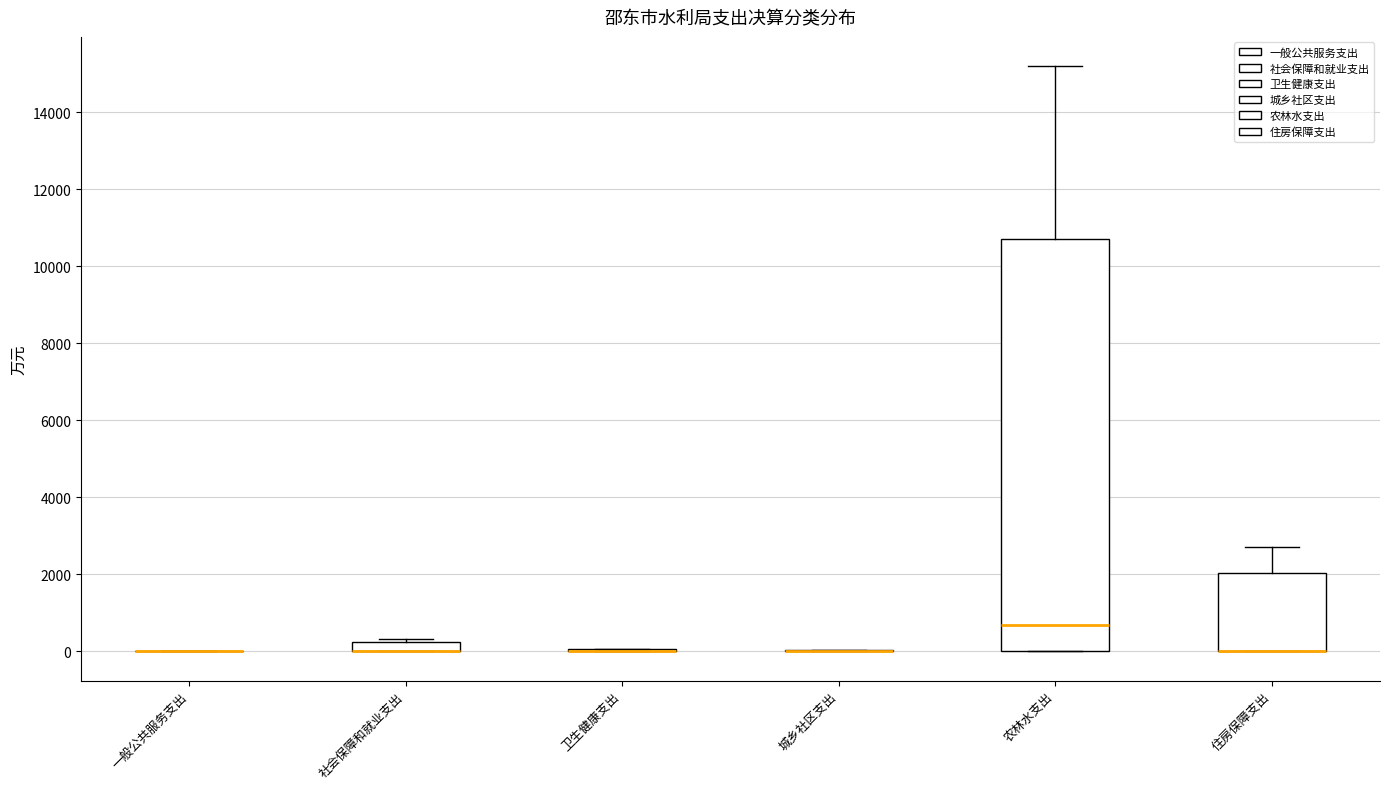

Comparing the boxes themselves (not the whiskers), which one is the tallest?

农林水支出